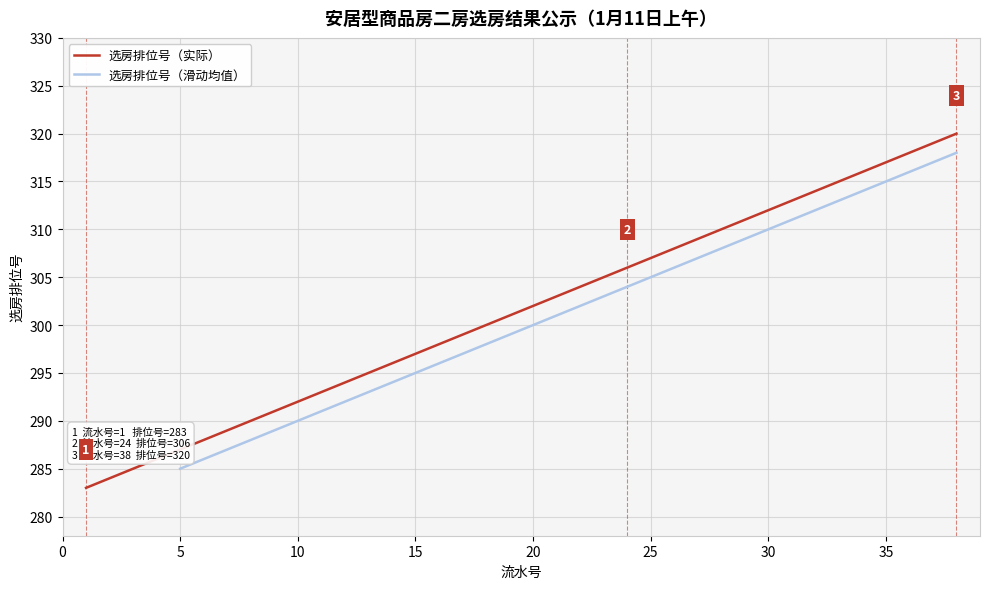

What is the ratio of the value at 8 to the value at 11?

1.0